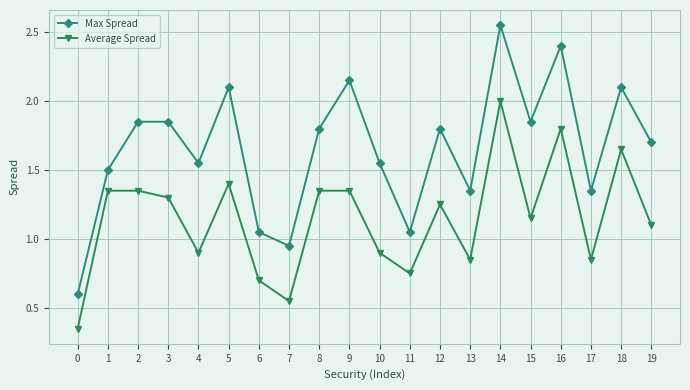

Which series has the widest spread of values?

Max Spread